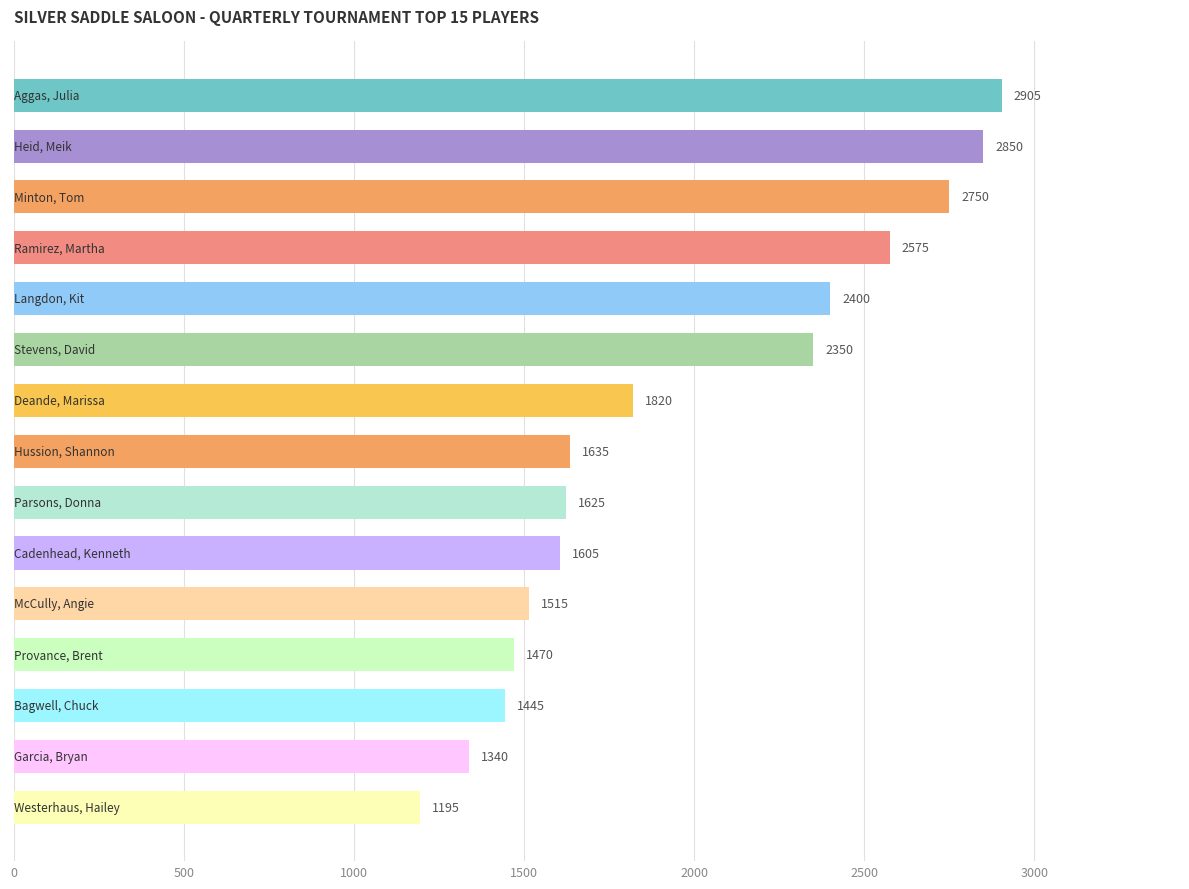

What is the difference between the second highest and second lowest values?

1510